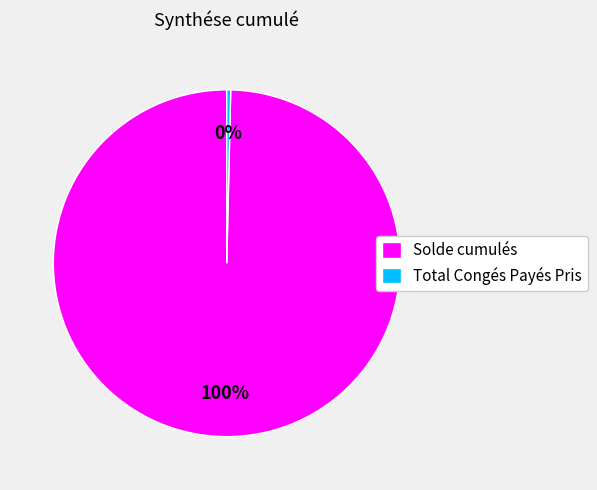

How many segments does this pie chart have?

2